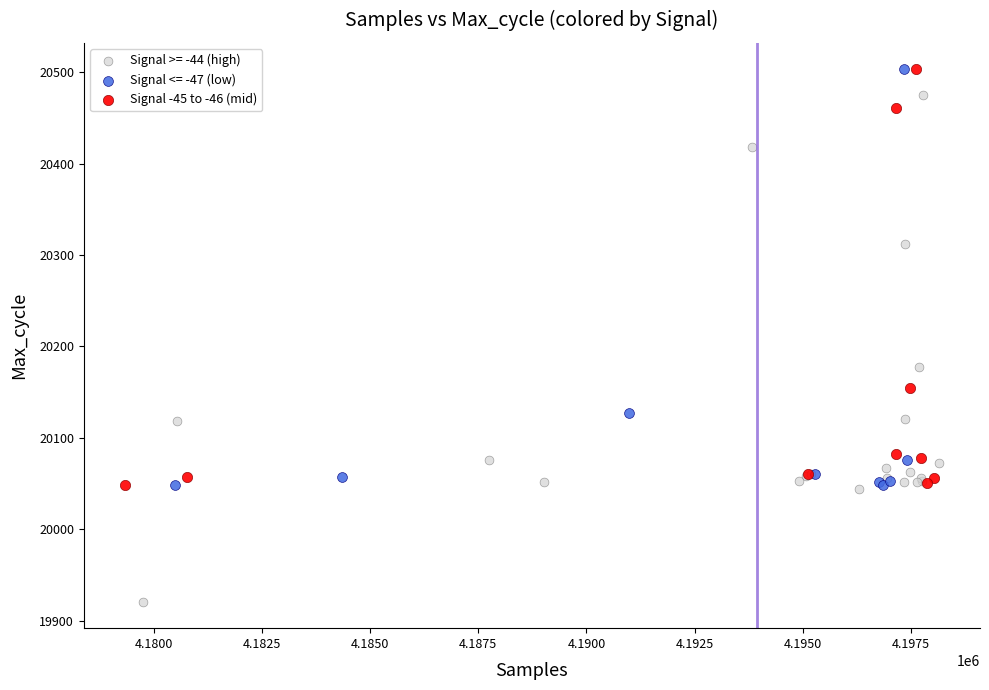

Which series reaches the minimum Y coordinate?

Signal >= -44 (high)